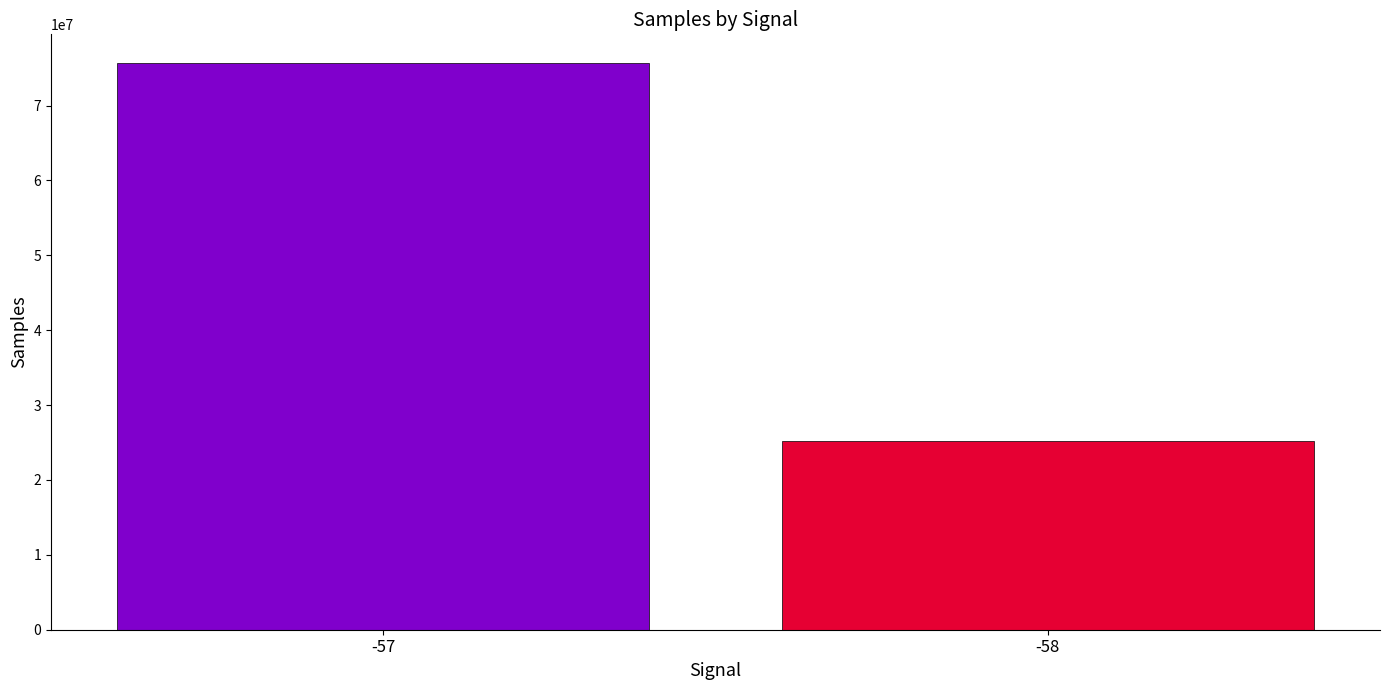

How many series are shown in this chart?

1